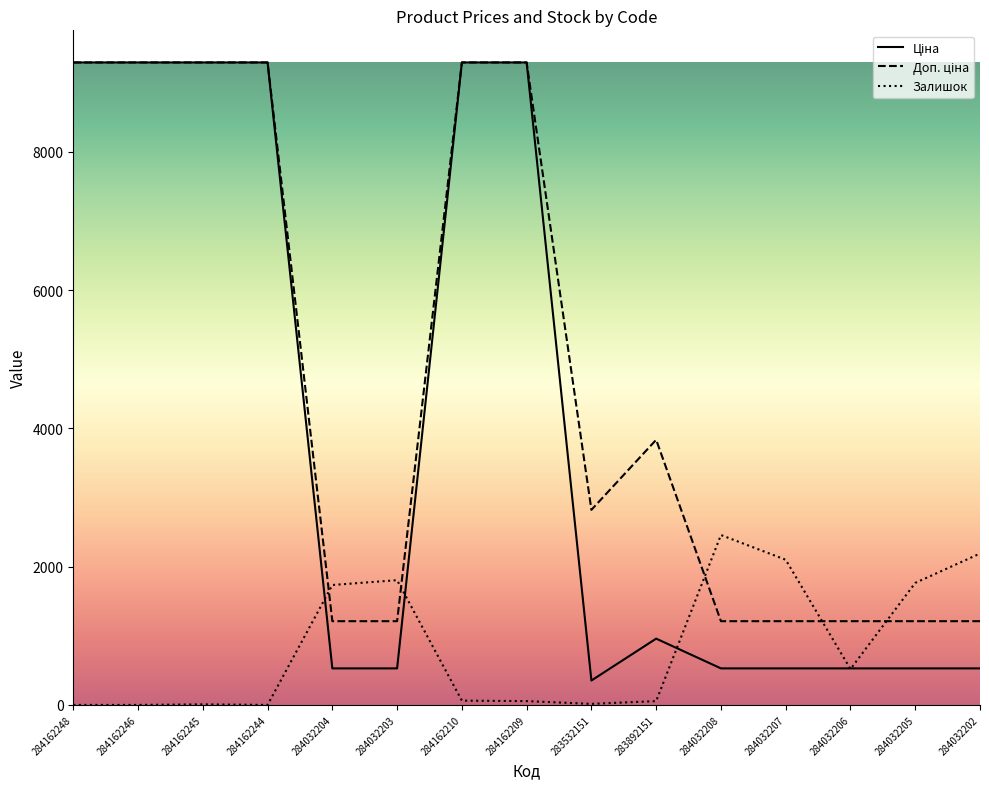

What is the maximum value shown in the chart?

9290.5